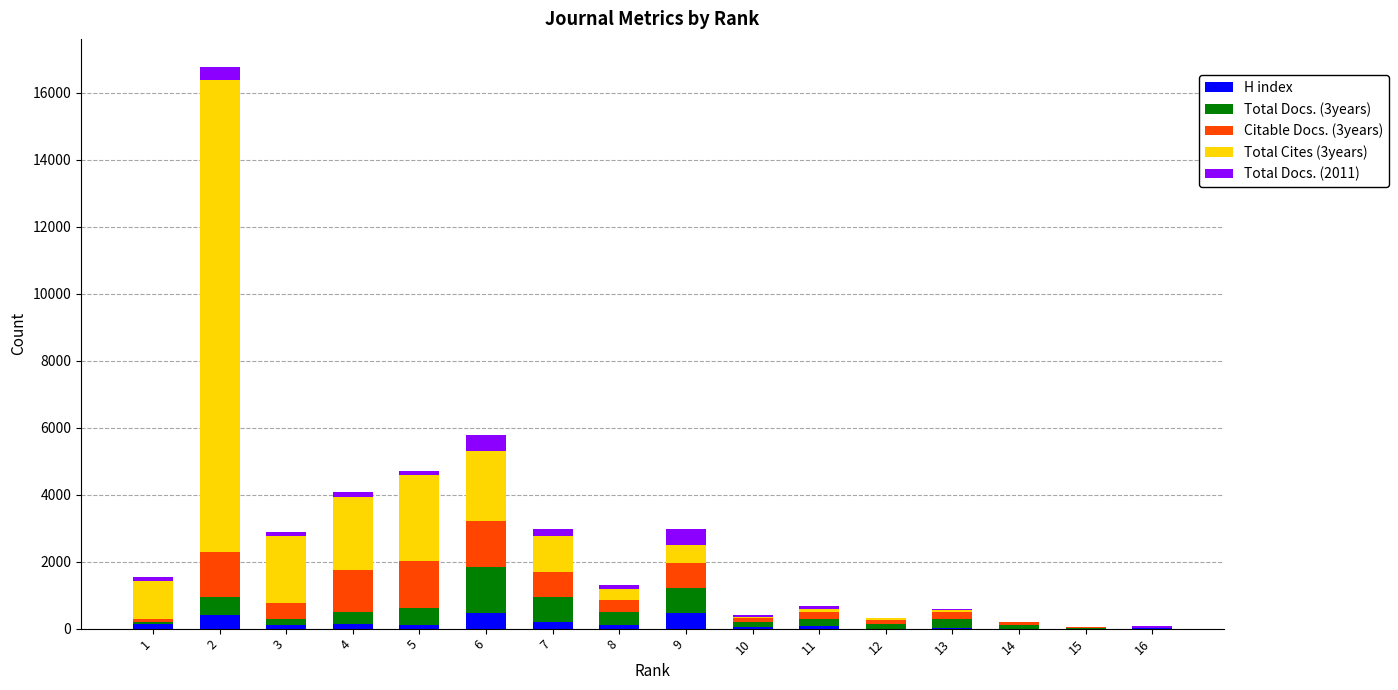

Are the bars grouped side by side (vs. stacked)?

No